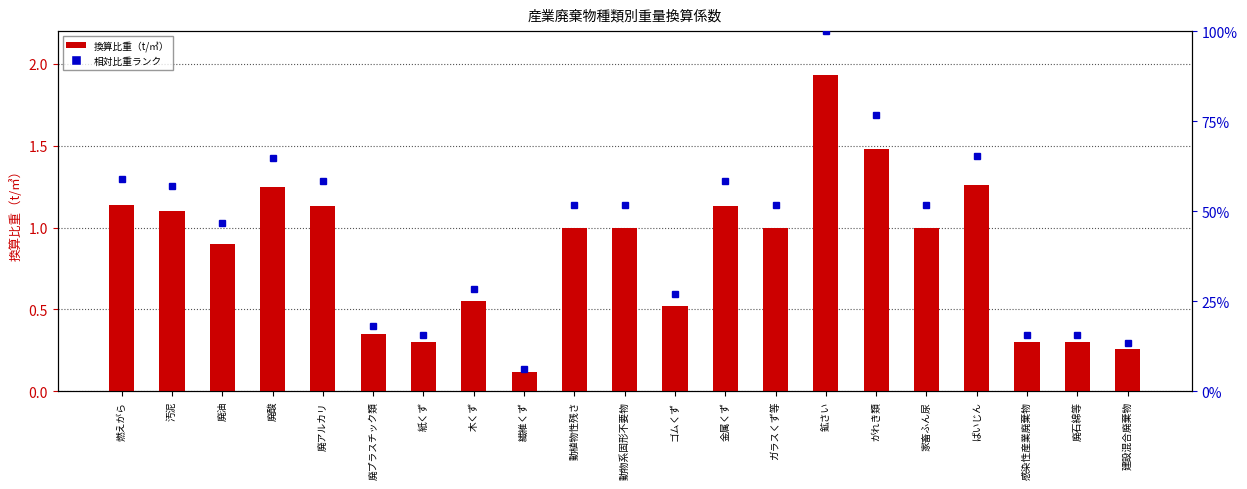

Reading left to right, transcribe all the data shown in this chart.

換算比重（t/㎥）: 1.1	1.1	0.9	1.2	1.1	0.3	0.3	0.6	0.1	1.0	1.0	0.5	1.1	1.0	1.9	1.5	1.0	1.3	0.3	0.3	0.3
相対比重ランク: 129.9	125.4	102.6	142.5	128.8	39.9	34.2	62.7	13.7	114.0	114.0	59.3	128.8	114.0	220.0	168.7	114.0	143.6	34.2	34.2	29.6